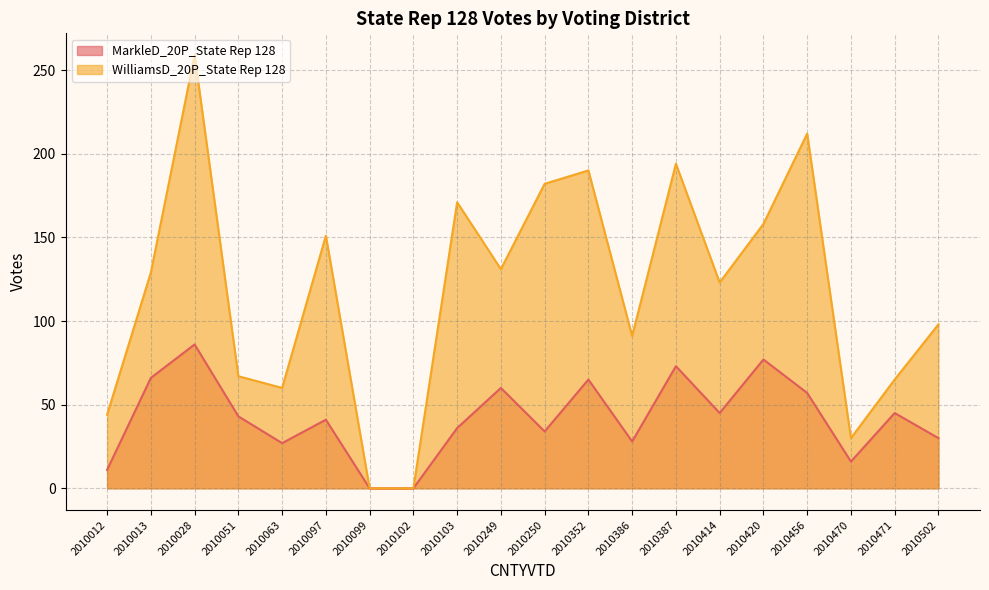

Which series has the widest spread of values?

WilliamsD_20P_State Rep 128